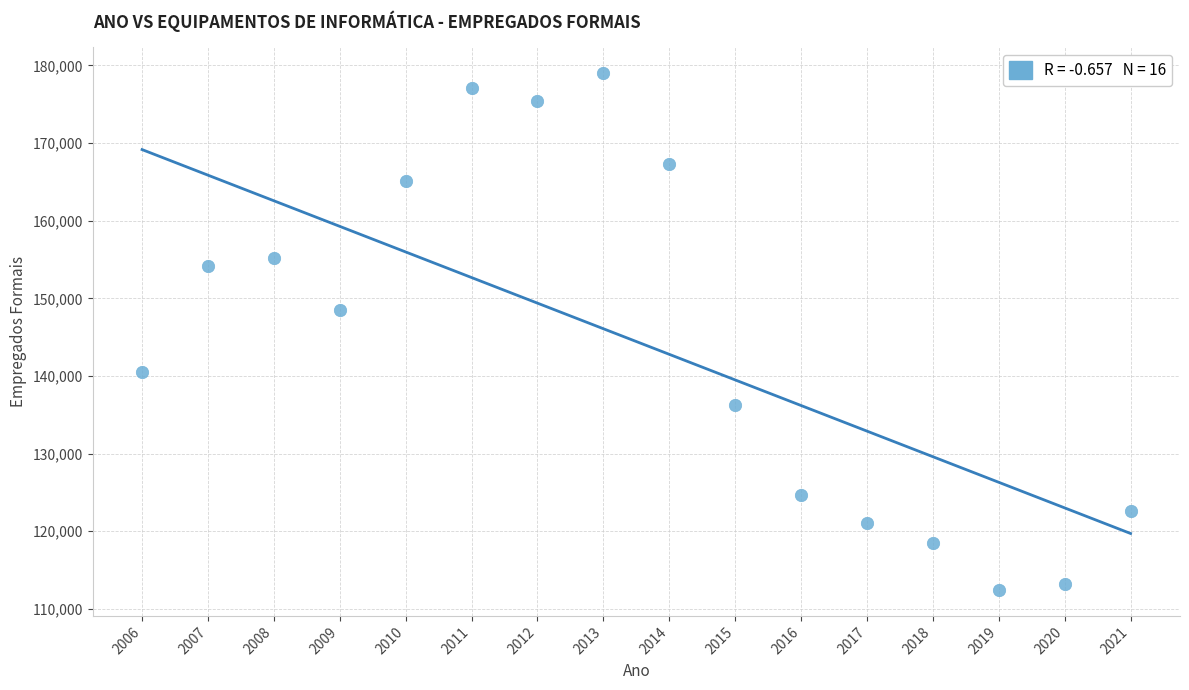

What Y value in the scatter plot is closest to 145728?

148541